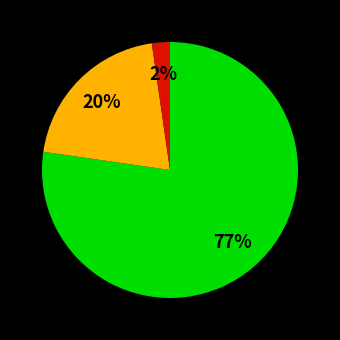

To the nearest percent, what is the average slice percentage?

33%